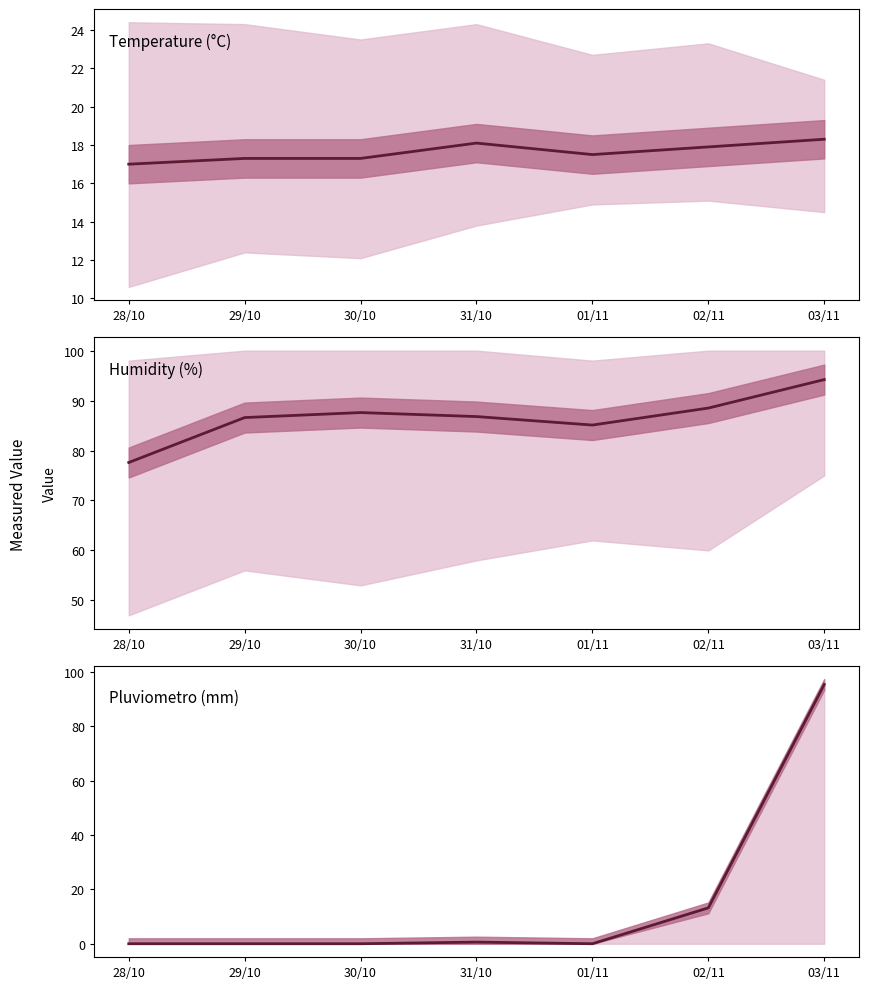

At which label is Pluviometro (mm) closest to 47?

02/11